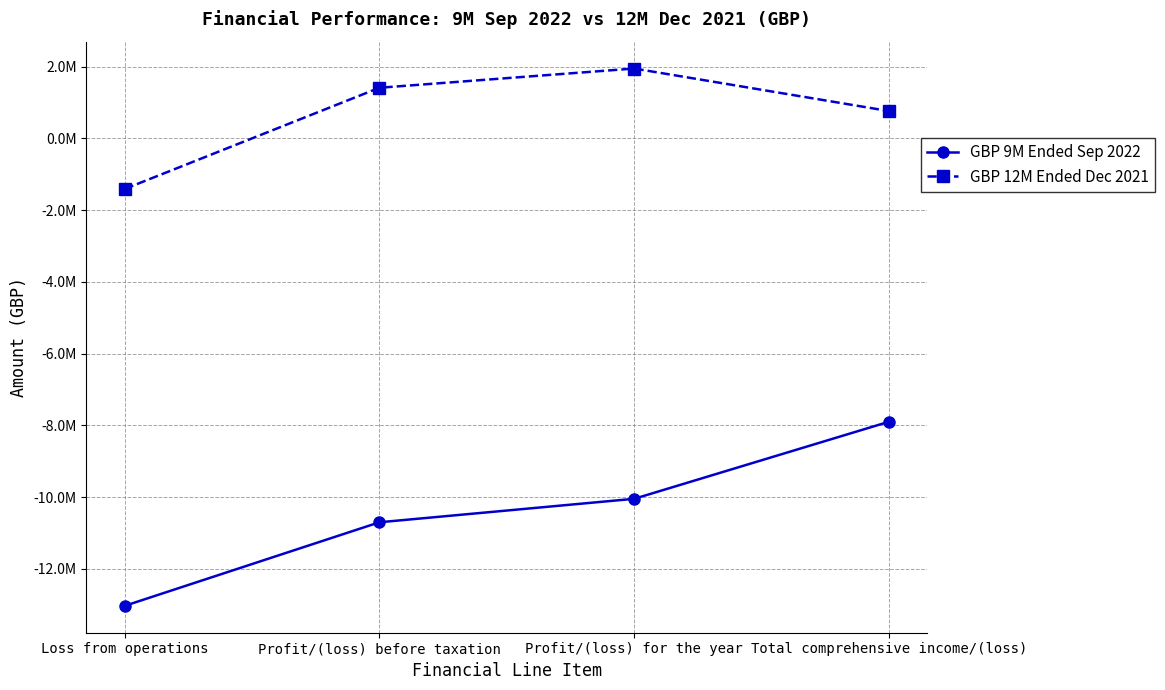

What is the value of the GBP 9M Ended Sep 2022 point at the 1st from the left?

-13031003